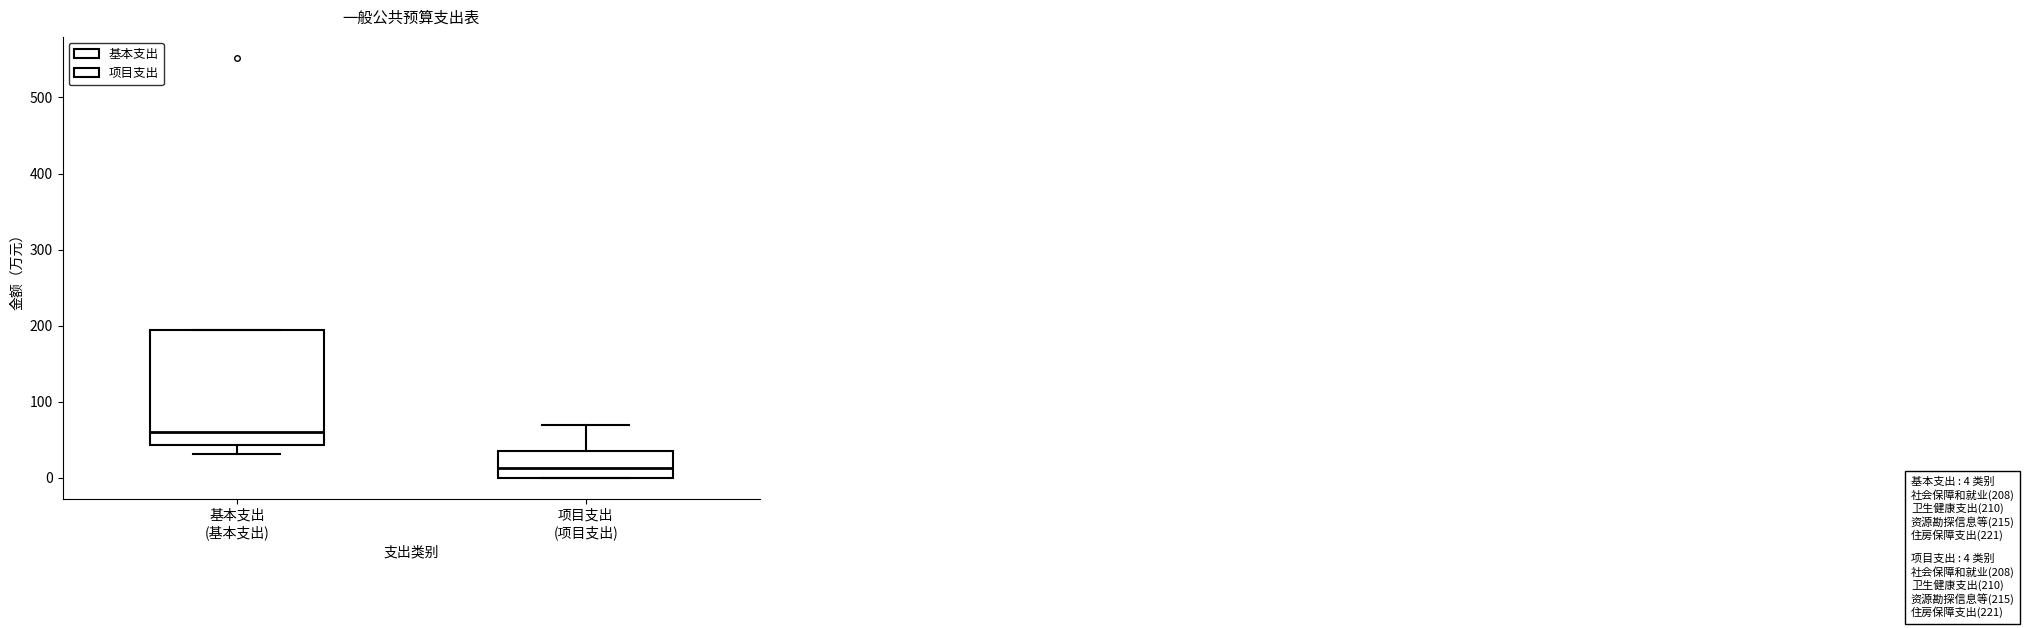

Which box is the tallest, from its lower edge to its upper edge?

基本支出 (基本支出)